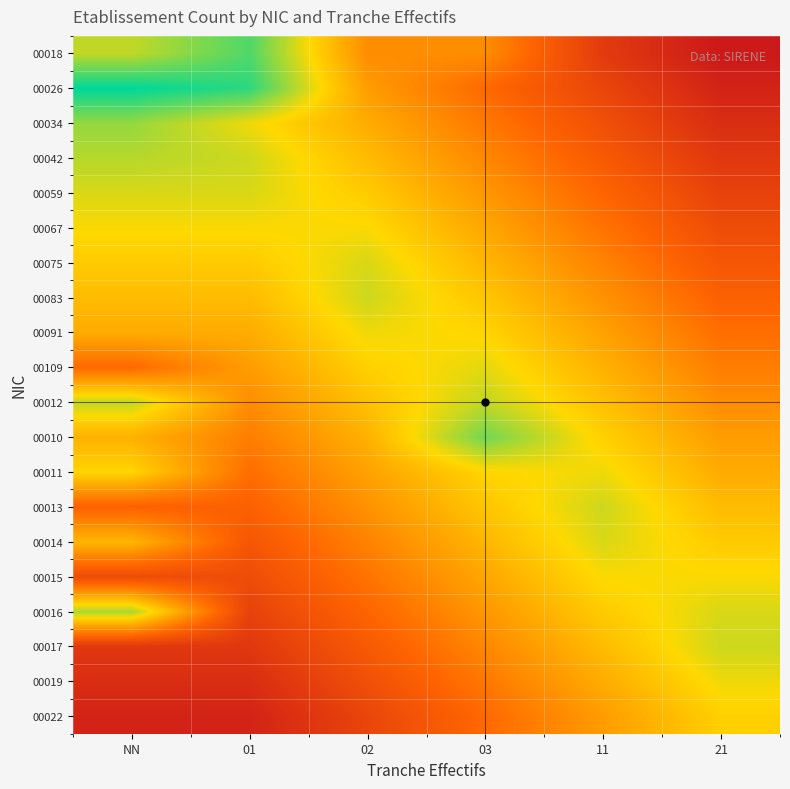

Reading right to left, what are all the values shown in this chart?

00018: 21=1.0	11=2.0	03=4.0	02=4.0	01=7.0	NN=6.0
00026: 21=1.3	11=2.3	03=3.3	02=4.3	01=7.3	NN=7.7
00034: 21=1.6	11=2.6	03=3.6	02=4.6	01=5.6	NN=6.4
00042: 21=1.9	11=2.9	03=3.9	02=4.9	01=5.9	NN=6.1
00059: 21=2.2	11=3.2	03=4.2	02=5.2	01=5.8	NN=5.8
00067: 21=2.5	11=3.5	03=4.5	02=5.5	01=5.5	NN=5.5
00075: 21=2.8	11=3.8	03=4.8	02=5.8	01=5.2	NN=5.2
00083: 21=3.1	11=4.1	03=5.1	02=5.9	01=4.9	NN=4.9
00091: 21=3.4	11=4.4	03=5.4	02=5.6	01=4.6	NN=4.6
00109: 21=3.7	11=4.7	03=5.7	02=5.3	01=4.3	NN=3.3
00012: 21=4.0	11=5.0	03=6.0	02=5.0	01=4.0	NN=6.0
00010: 21=4.3	11=5.3	03=6.7	02=4.7	01=3.7	NN=4.7
00011: 21=4.6	11=5.6	03=5.4	02=4.4	01=3.4	NN=5.4
00013: 21=4.9	11=5.9	03=5.1	02=4.1	01=3.1	NN=3.1
00014: 21=5.2	11=5.8	03=4.8	02=3.8	01=2.8	NN=4.8
00015: 21=5.5	11=5.5	03=4.5	02=3.5	01=2.5	NN=2.5
00016: 21=5.8	11=5.2	03=4.2	02=3.2	01=2.2	NN=6.2
00017: 21=5.9	11=4.9	03=3.9	02=2.9	01=1.9	NN=1.9
00019: 21=5.6	11=4.6	03=3.6	02=2.6	01=1.6	NN=1.6
00022: 21=5.3	11=4.3	03=3.3	02=2.3	01=1.3	NN=1.3